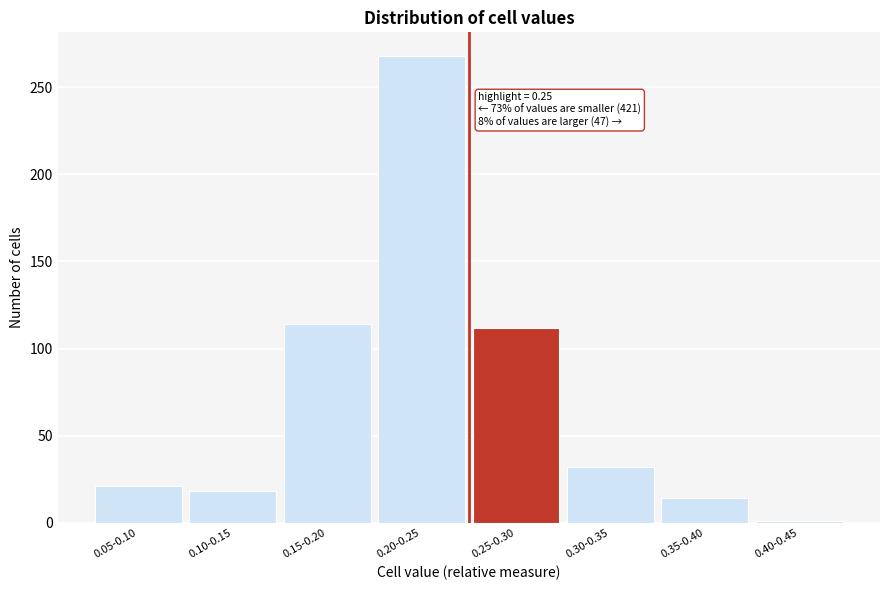

Reading left to right, transcribe all the data shown in this chart.

21	18	114	268	112	32	14	1